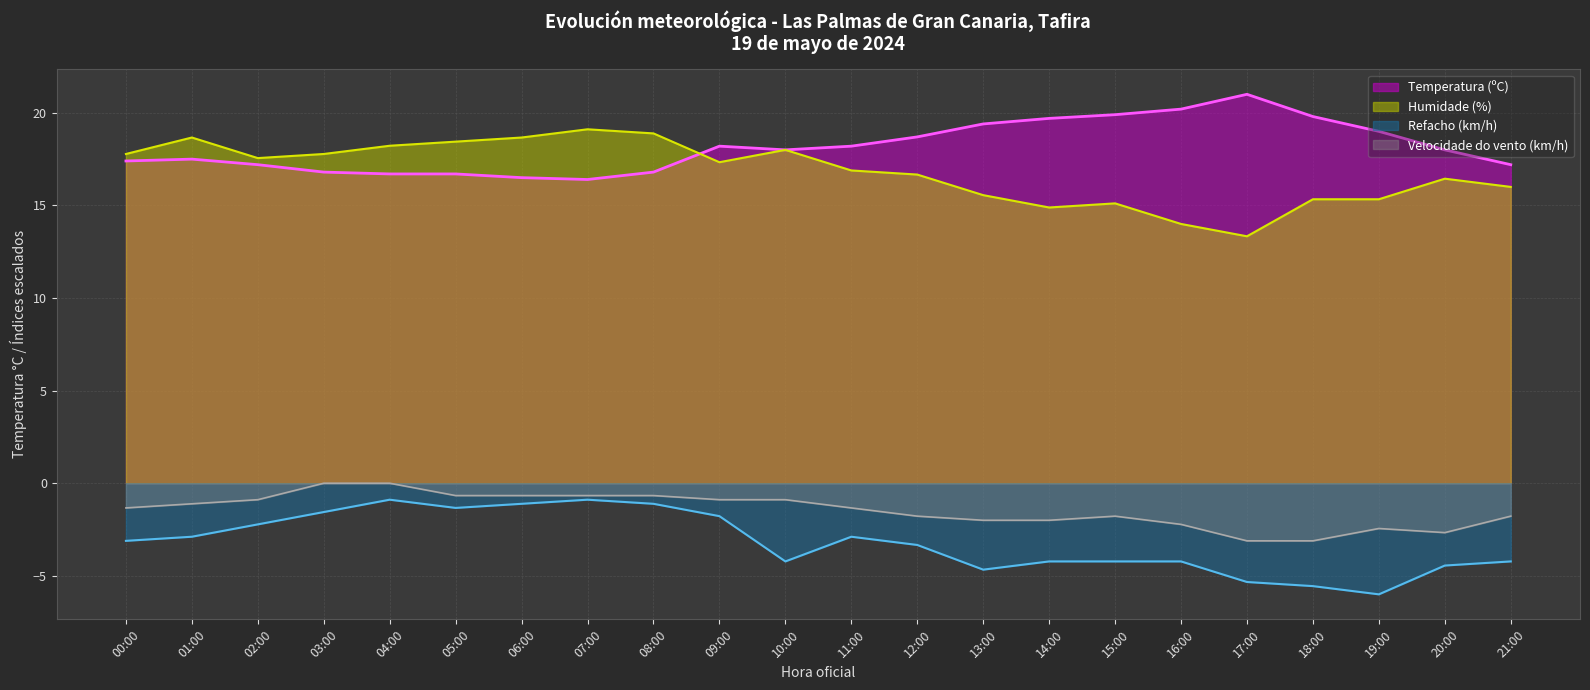

What is the difference between the maximum and minimum values in the Velocidade do vento (km/h) series?

3.1